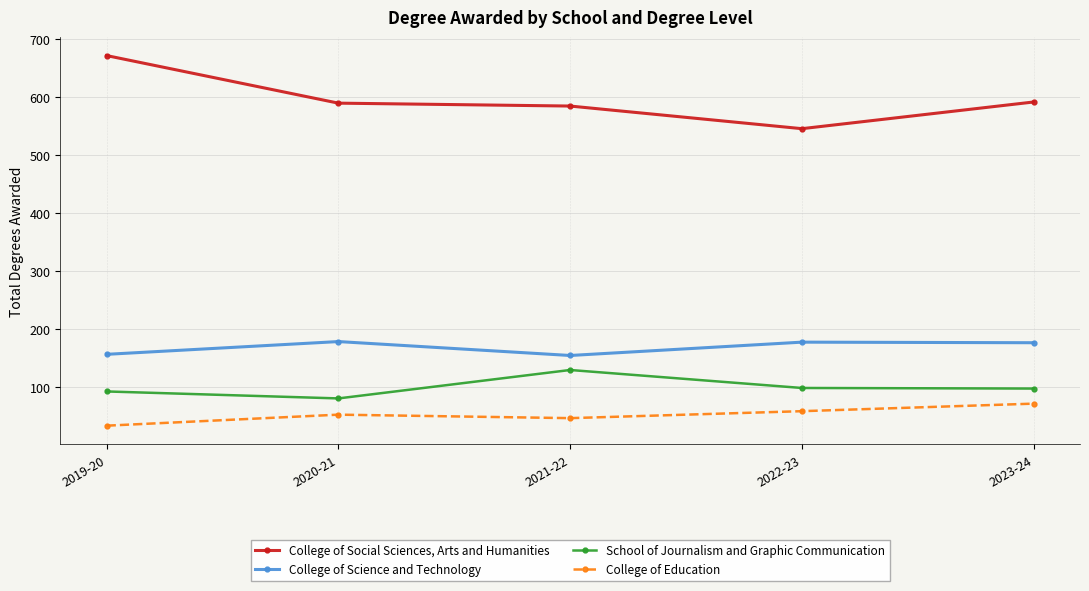

What are all the series names shown in the legend?

College of Social Sciences, Arts and Humanities, College of Science and Technology, School of Journalism and Graphic Communication, College of Education